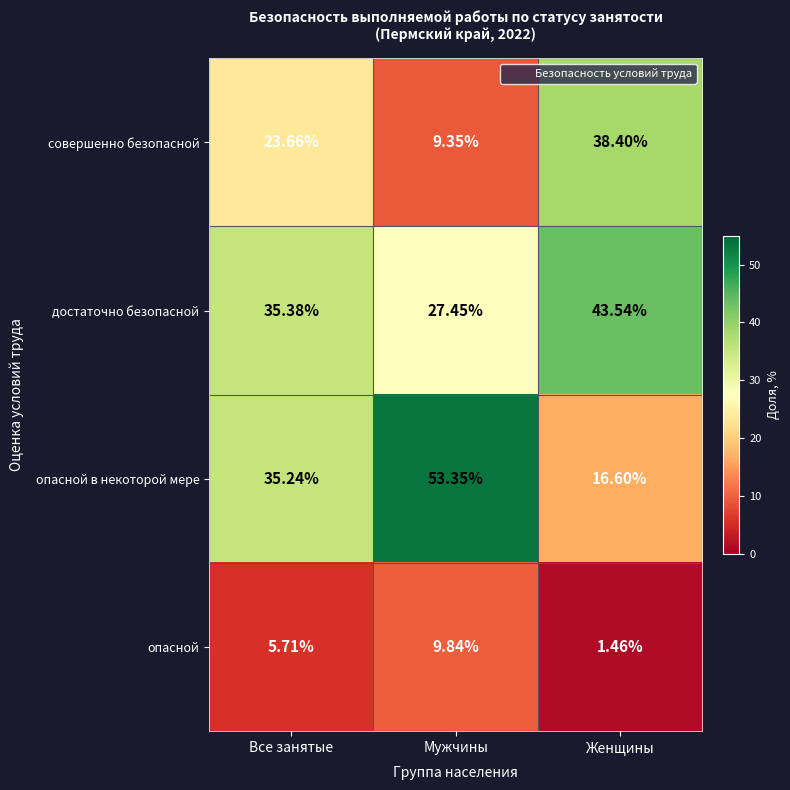

At which category does the chart reach its peak across all series?

Мужчины